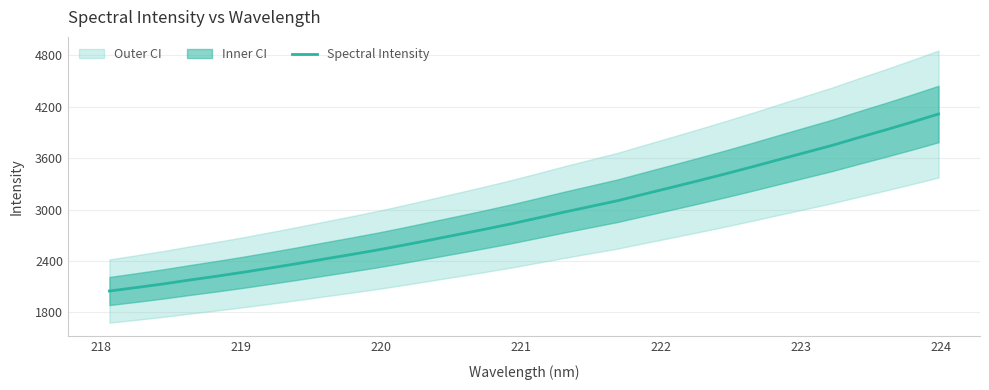

True or false: the data has more than 0 interior local peaks.

False